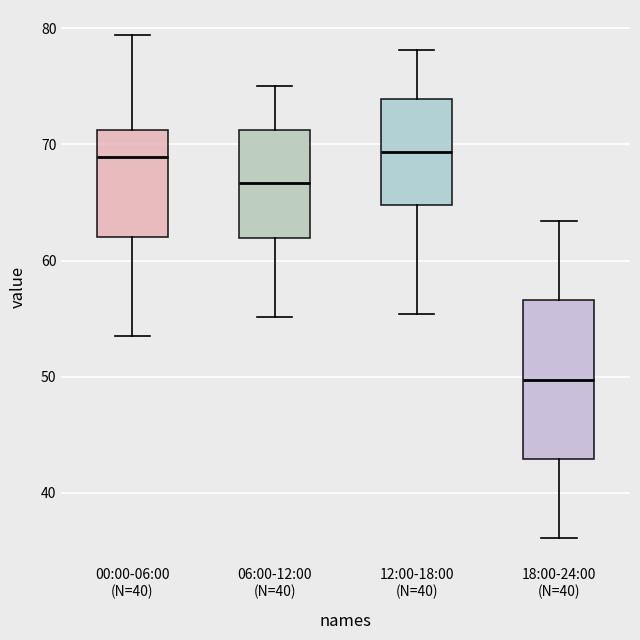

Reading left to right, read every box against the y-axis: the position of its median line, the range the box covers, and the ends of its whiskers. The values are not printed on the chart, so give them approximately, as read against the axis.

00:00-06:00 (N=40): median 69, box 62 to 71, whiskers 54 to 79
06:00-12:00 (N=40): median 67, box 62 to 71, whiskers 55 to 75
12:00-18:00 (N=40): median 69, box 65 to 74, whiskers 55 to 78
18:00-24:00 (N=40): median 50, box 43 to 57, whiskers 36 to 63